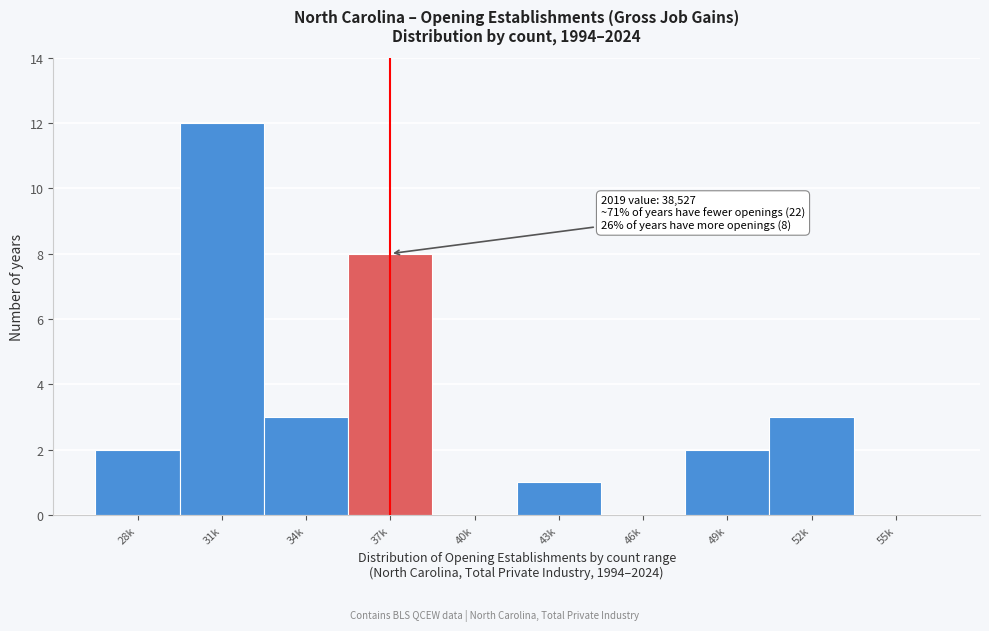

Reading right to left, transcribe all the data shown in this chart.

55k=0	52k=3	49k=2	46k=0	43k=1	40k=0	37k=8	34k=3	31k=12	28k=2